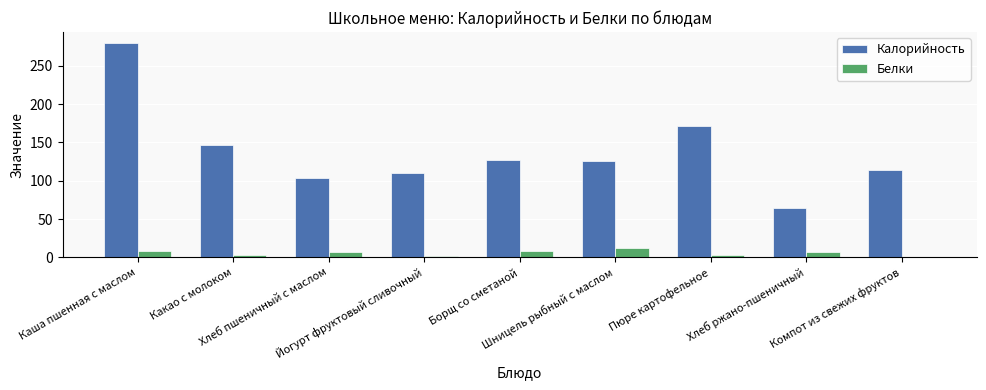

What is the average value of the Белки series?

5.7